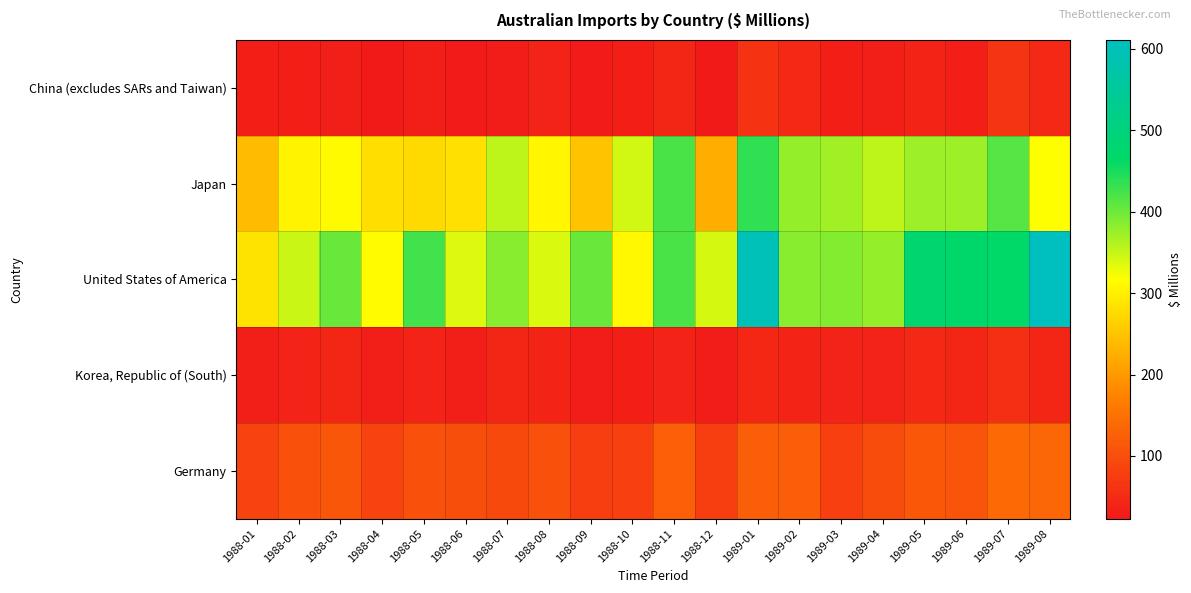

Rank the series by their maximum value, from highest to lowest.

United States of America, Japan, Germany, China (excludes SARs and Taiwan), Korea, Republic of (South)